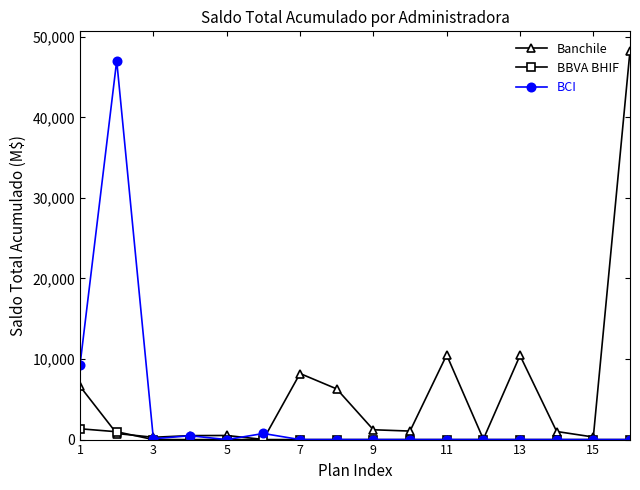

List the series in order of their overall mean, highest first.

Banchile, BCI, BBVA BHIF